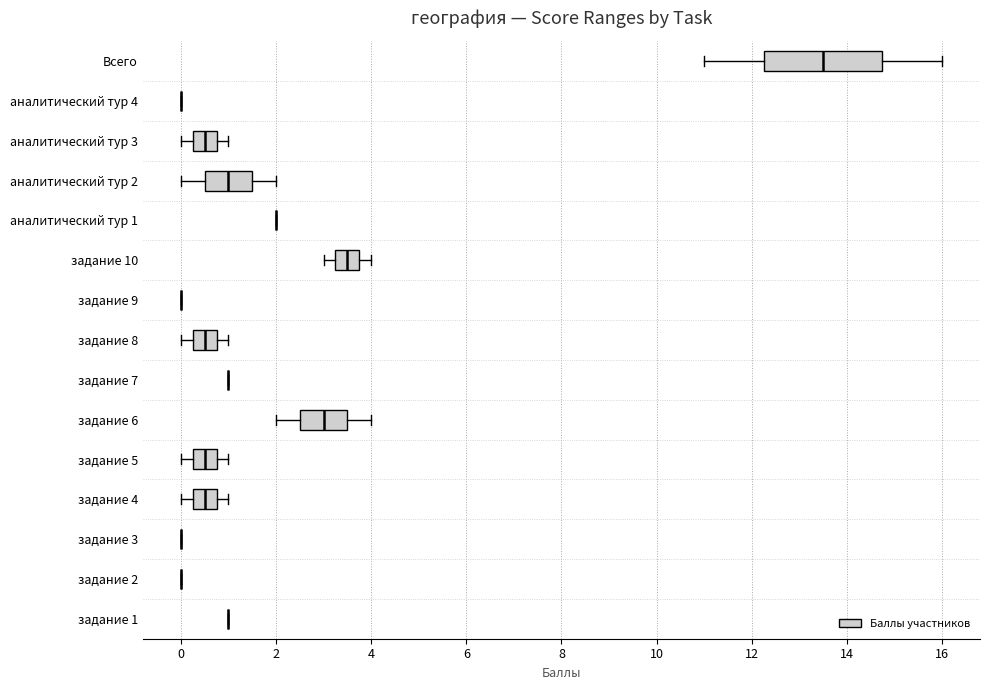

Reading bottom to top, transcribe this box plot: for each box, give where its median line is, the range the box spans, and where its two whiskers end, as read against the x-axis. The values are not printed on the chart, so give them approximately, as read against the axis.

задание 1: box collapsed to a line at 1.0, whiskers 1.0 to 1.0
задание 2: box collapsed to a line at 0.0, whiskers 0.0 to 0.0
задание 3: box collapsed to a line at 0.0, whiskers 0.0 to 0.0
задание 4: median 0.6, box 0.2 to 0.8, whiskers 0.0 to 1.0
задание 5: median 0.6, box 0.2 to 0.8, whiskers 0.0 to 1.0
задание 6: median 3.0, box 2.6 to 3.6, whiskers 2.0 to 4.0
задание 7: box collapsed to a line at 1.0, whiskers 1.0 to 1.0
задание 8: median 0.6, box 0.2 to 0.8, whiskers 0.0 to 1.0
задание 9: box collapsed to a line at 0.0, whiskers 0.0 to 0.0
задание 10: median 3.6, box 3.2 to 3.8, whiskers 3.0 to 4.0
аналитический тур 1: box collapsed to a line at 2.0, whiskers 2.0 to 2.0
аналитический тур 2: median 1.0, box 0.6 to 1.6, whiskers 0.0 to 2.0
аналитический тур 3: median 0.6, box 0.2 to 0.8, whiskers 0.0 to 1.0
аналитический тур 4: box collapsed to a line at 0.0, whiskers 0.0 to 0.0
Всего: median 13.6, box 12.2 to 14.8, whiskers 11.0 to 16.0